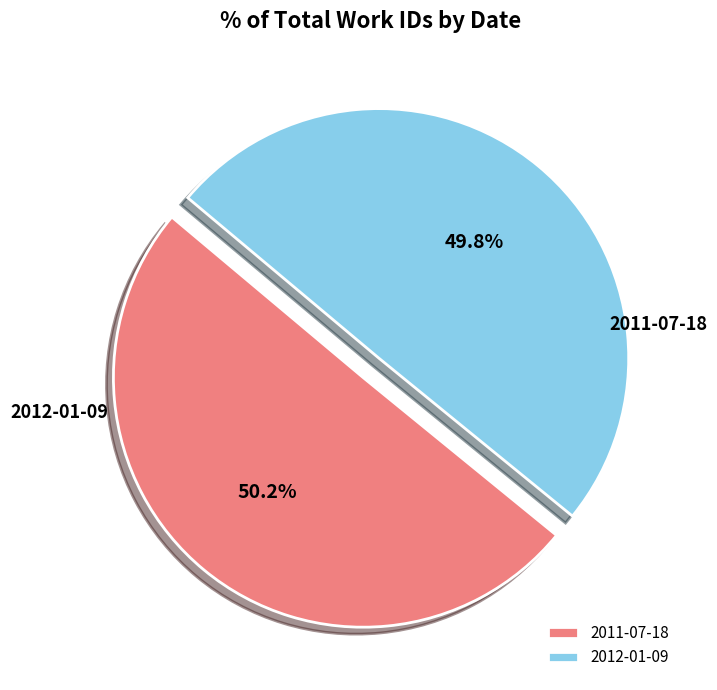

Combined, do 2012-01-09 and 2011-07-18 account for over 50%?

Yes